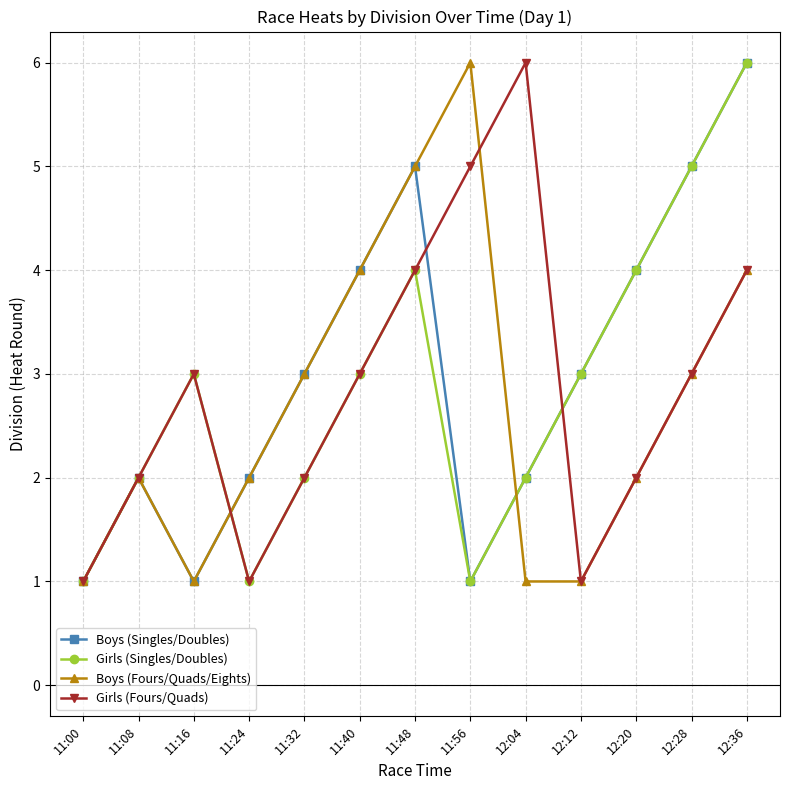

What position from the left is 11:40?

6